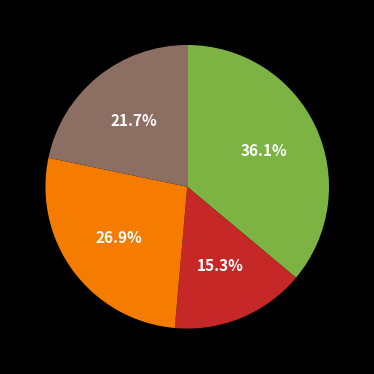

Is there a majority slice in this chart?

No